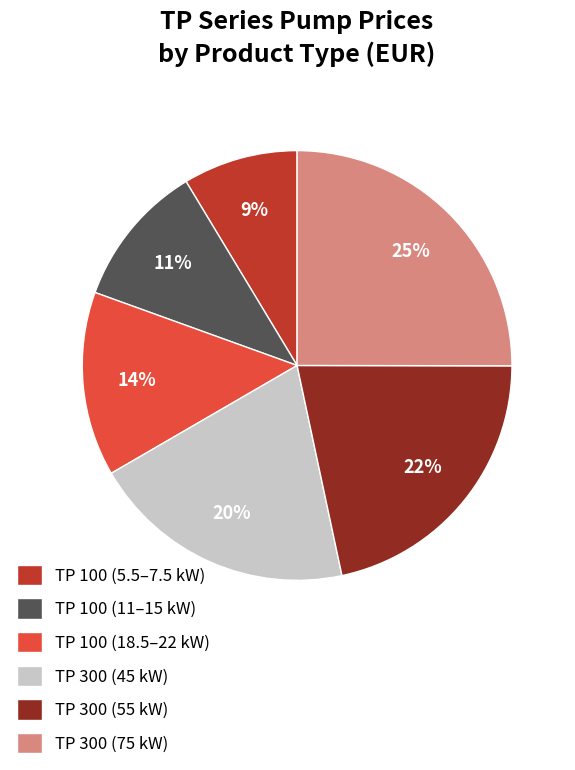

To the nearest percent, what is the difference between the largest and smallest slice percentages?

16%